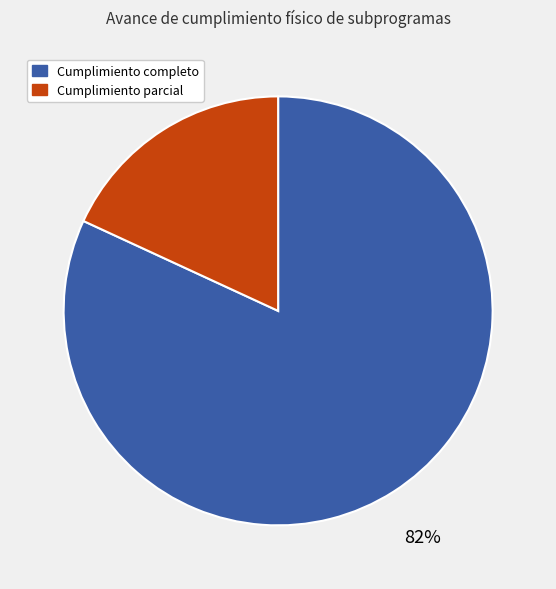

To the nearest percent, what portion does Cumplimiento completo represent?

82%